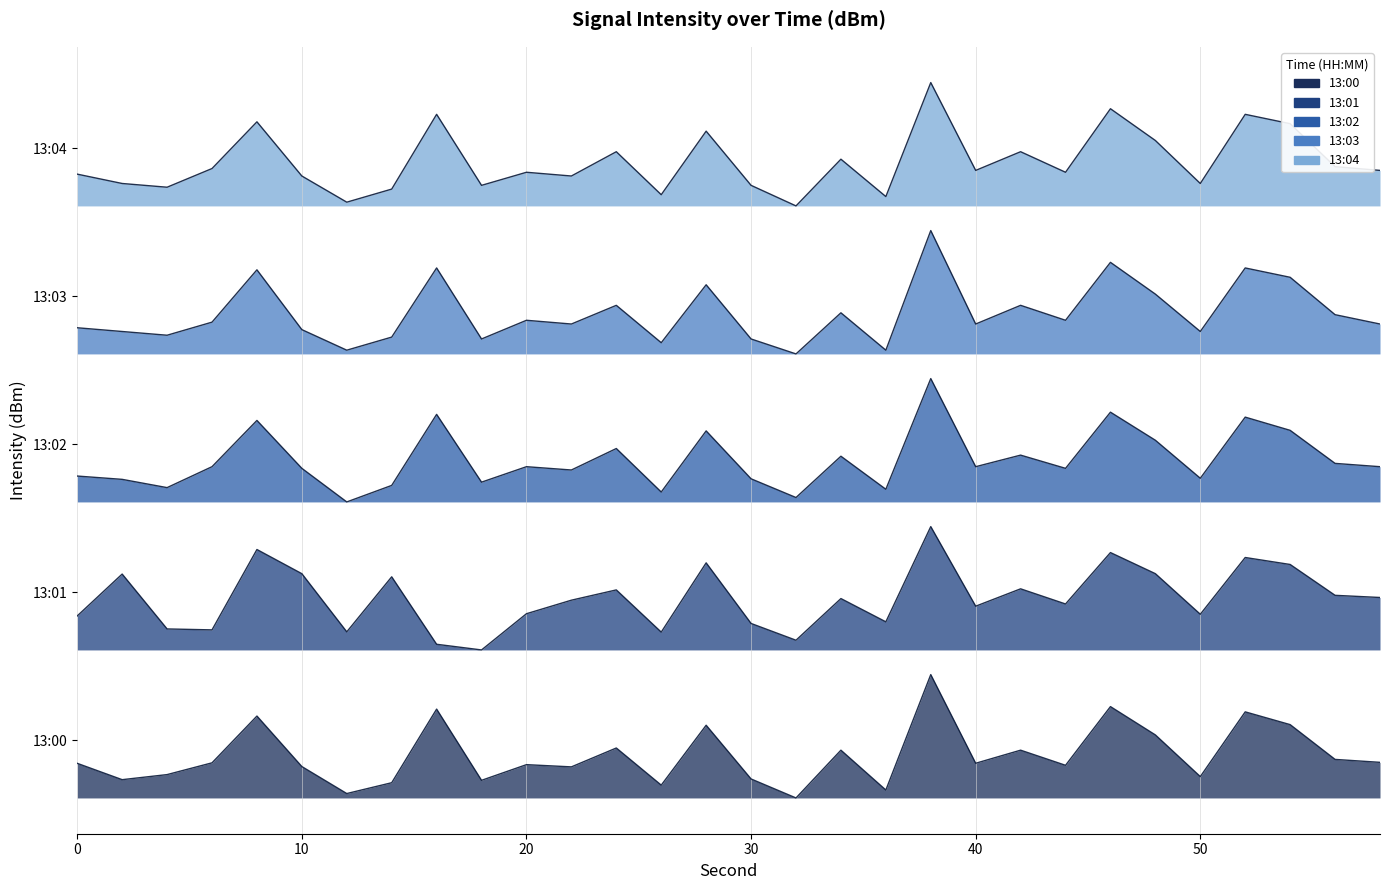

True or false: 13:02 has a value of 9.1 at 18.

False